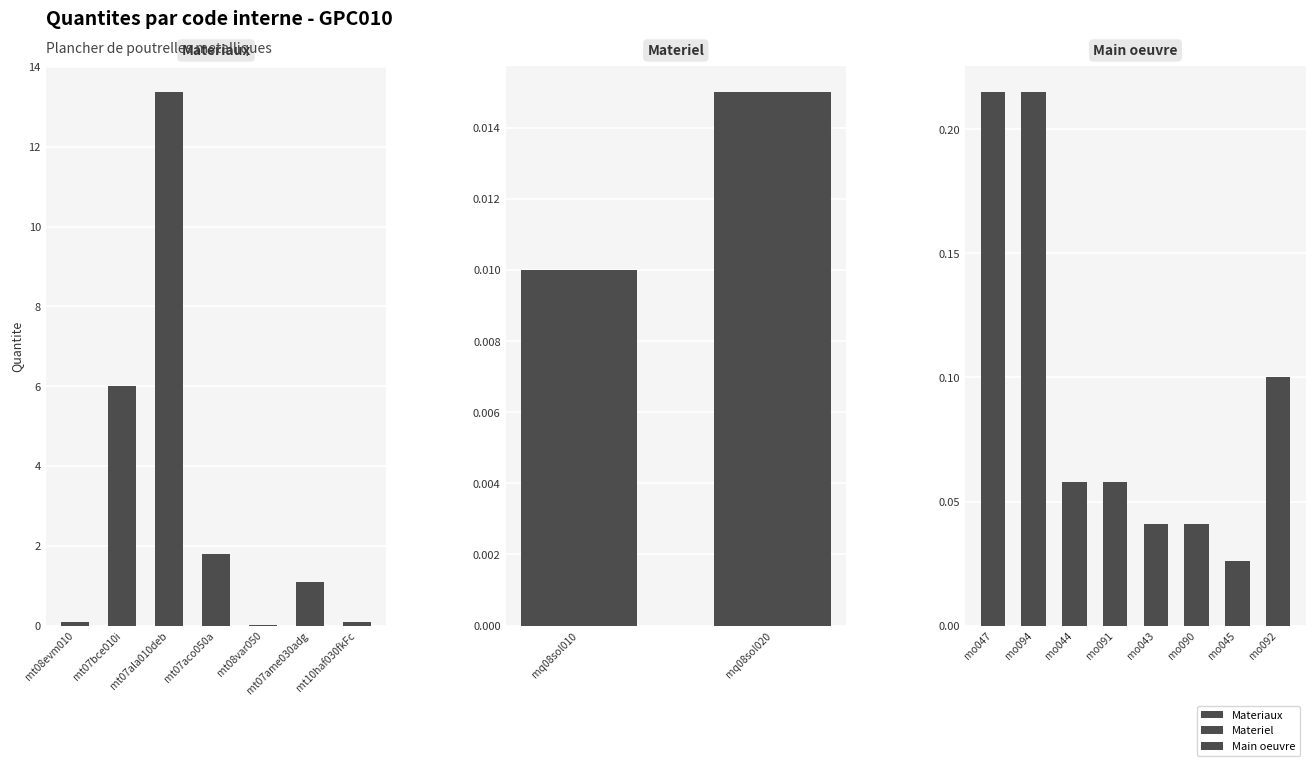

What is the change in value from mt07aco050a to mt08var050?

-1.8